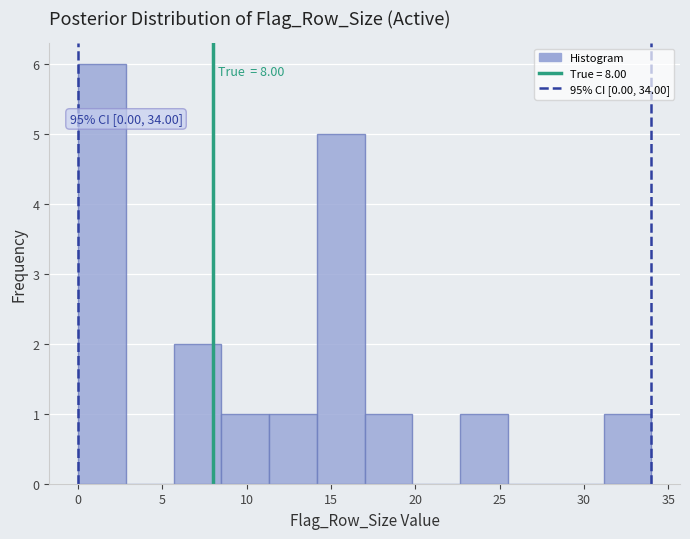

Over which range of the x-axis is the bar tallest?

0.0 to 3.0